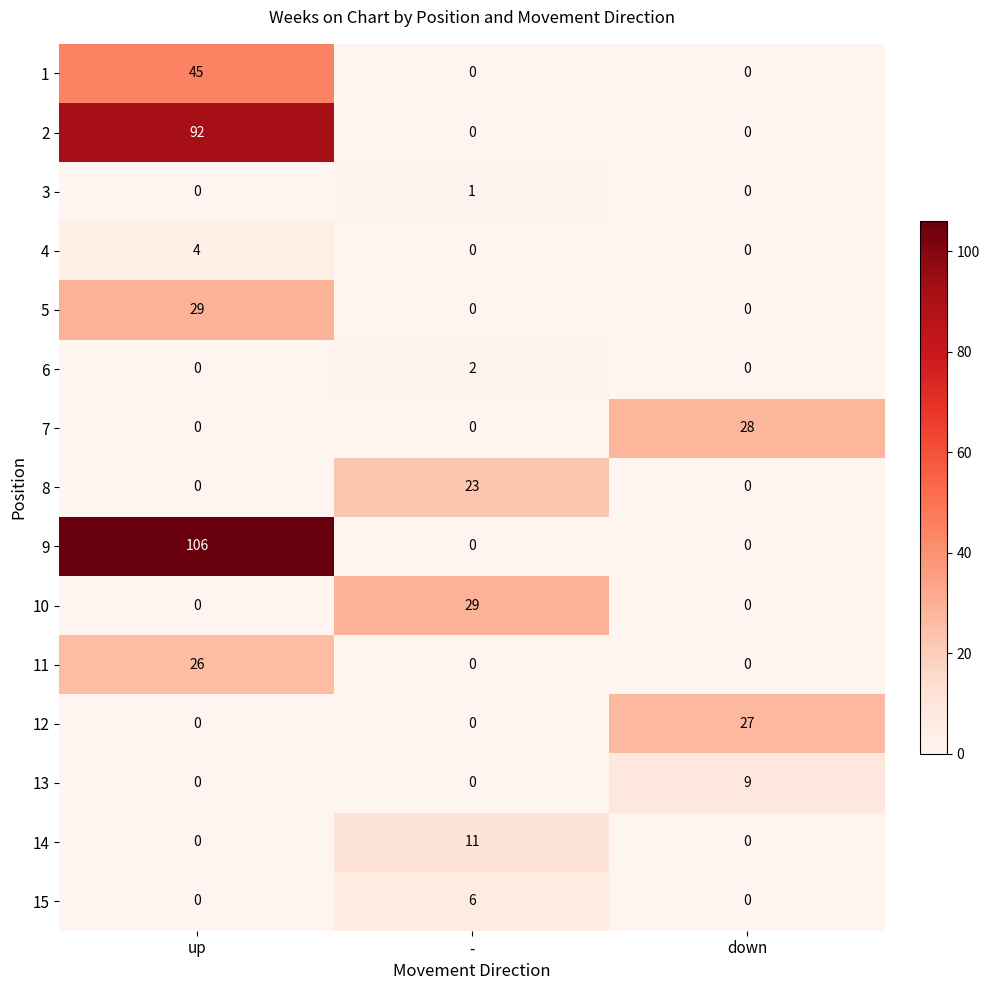

Which series has the widest spread of values?

9